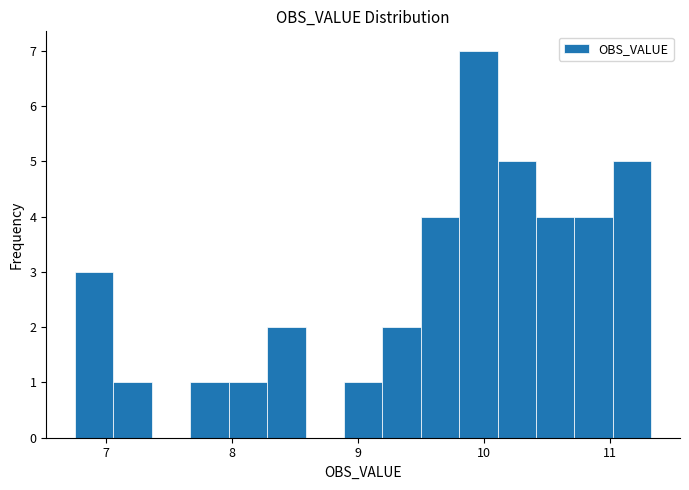

Read against the x-axis, roughly where is the centre of the tallest bar?

10.0